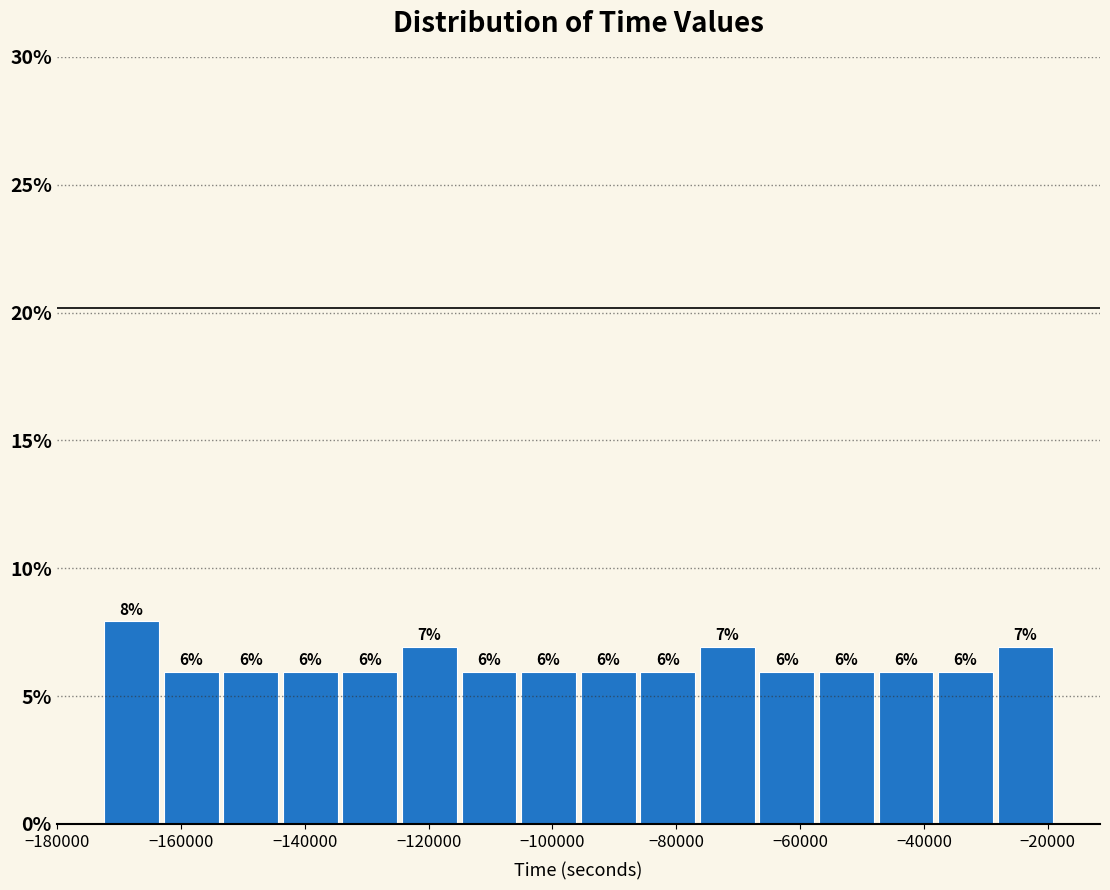

Over which range of the x-axis is the bar tallest?

-172000 to -164000